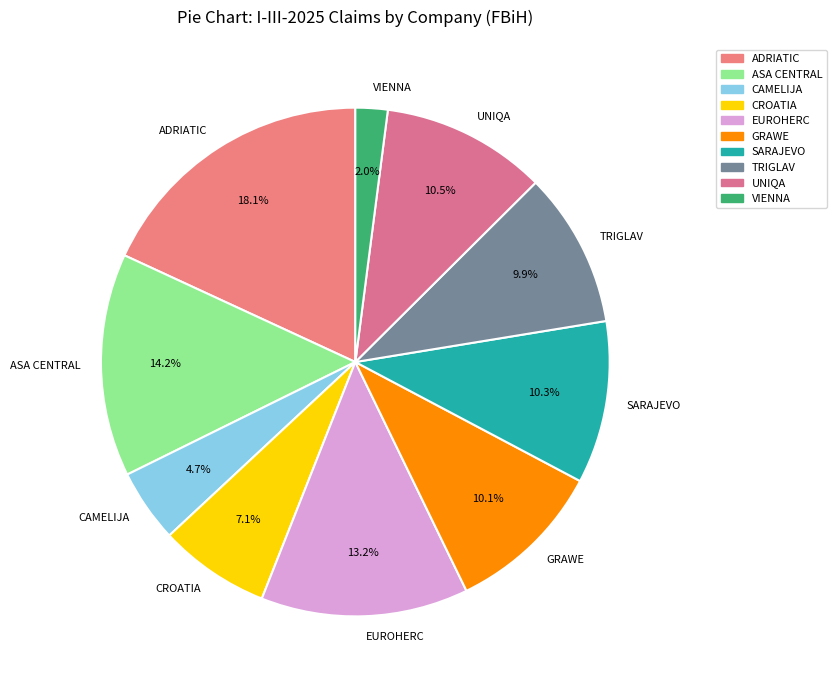

To the nearest percent, what percentage of the pie is ASA CENTRAL?

14%